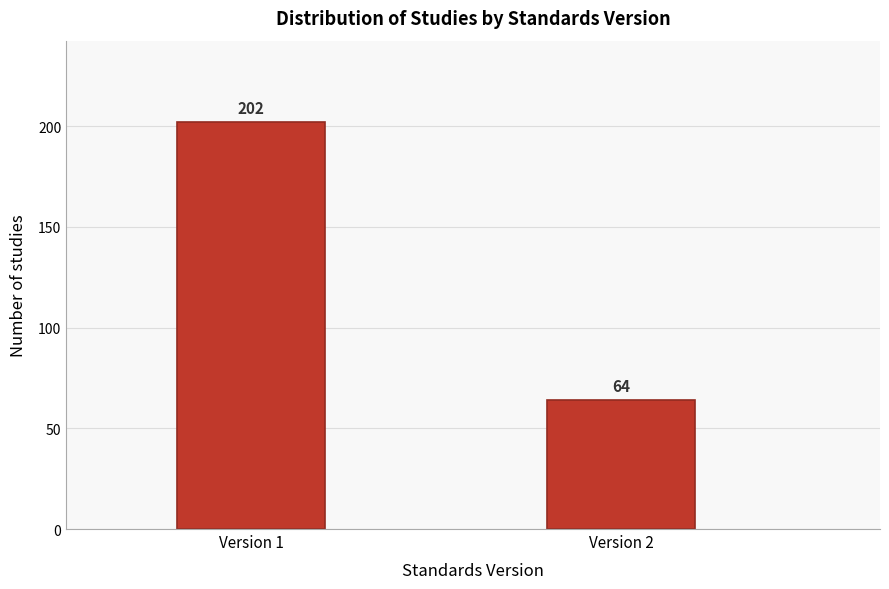

Reading left to right, transcribe all the data shown in this chart.

Version 1=202	Version 2=64